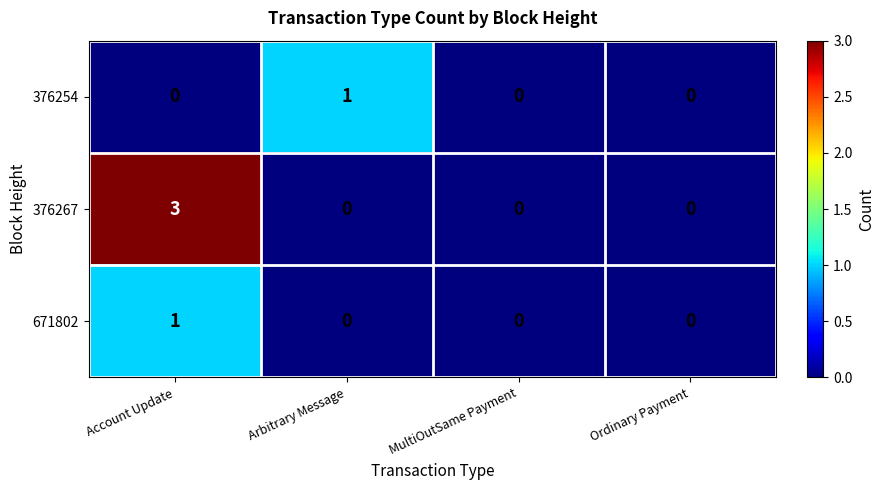

How many 376254 values are between 0 and 1?

4